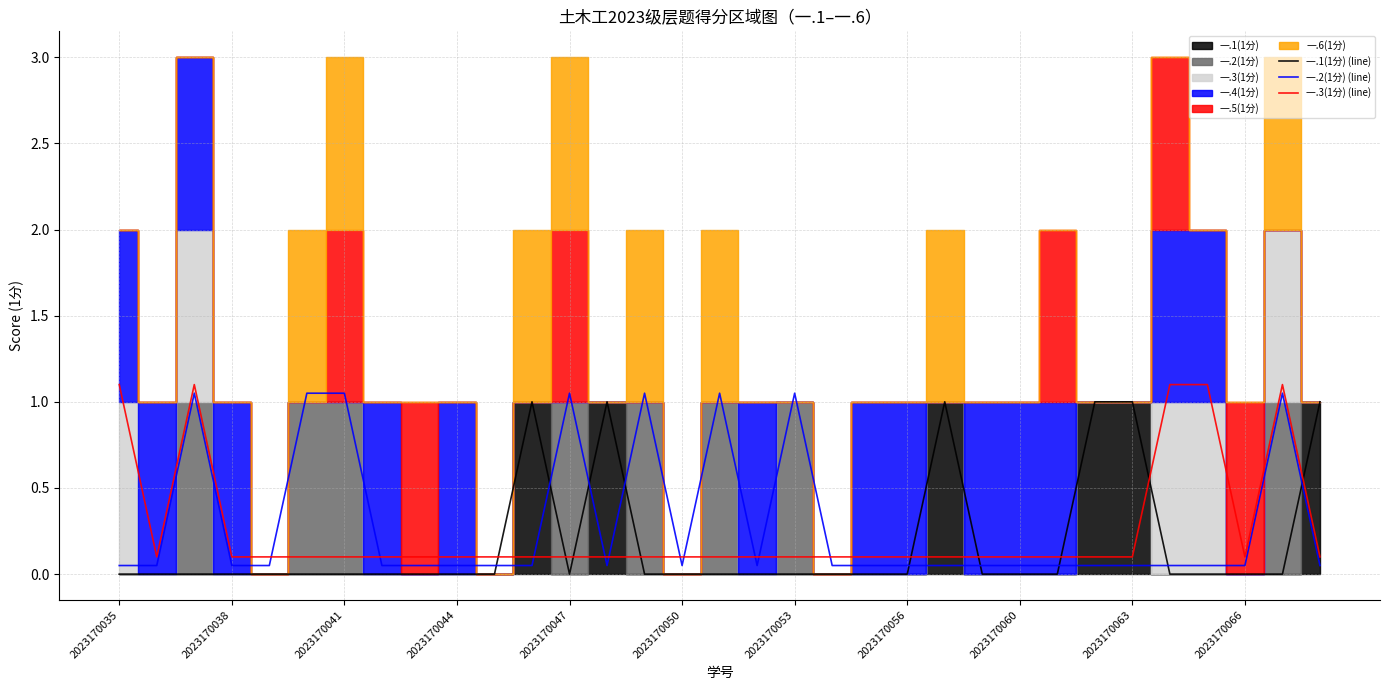

How many interior local valleys does the 一.1(1分) (line) series have?

1